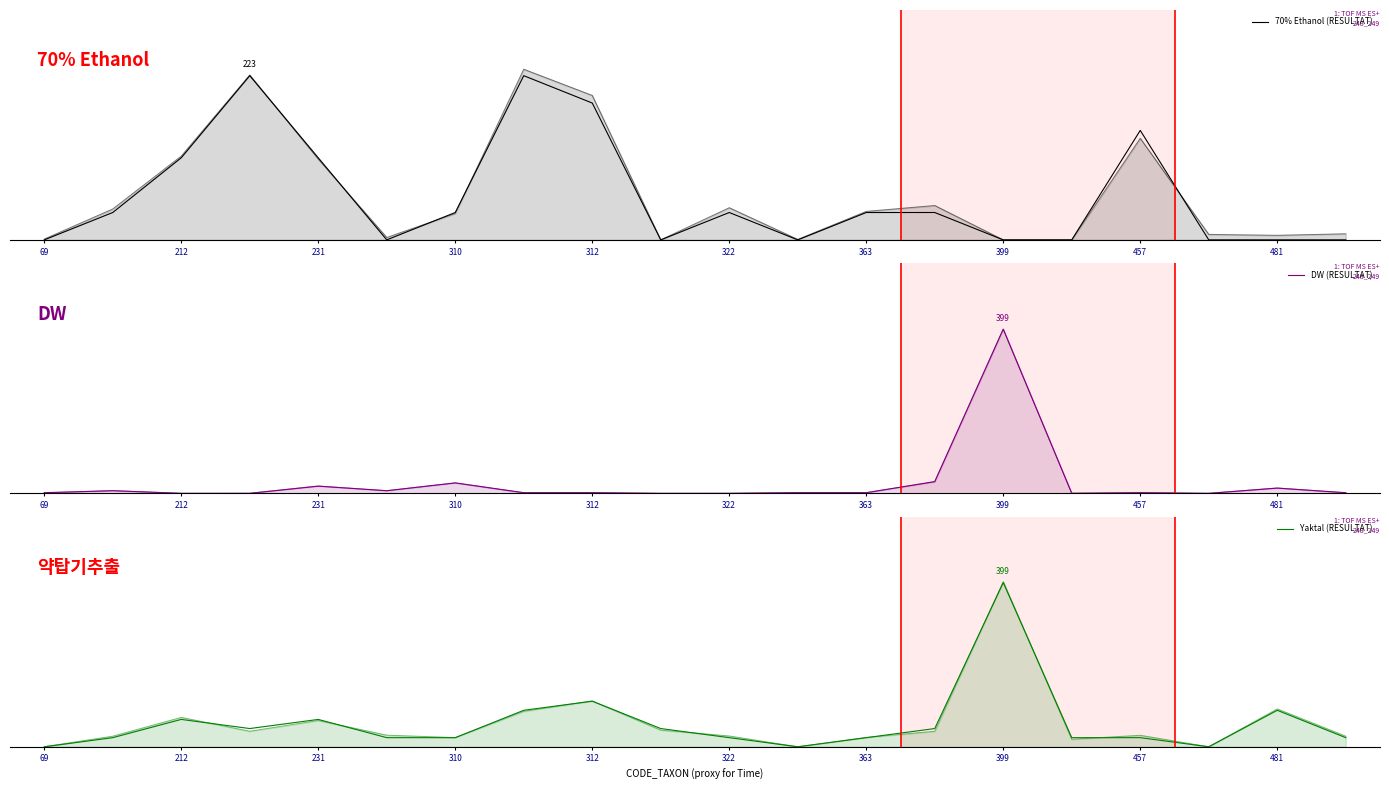

Which series has the largest range (max minus min)?

DW (RESULTAT)